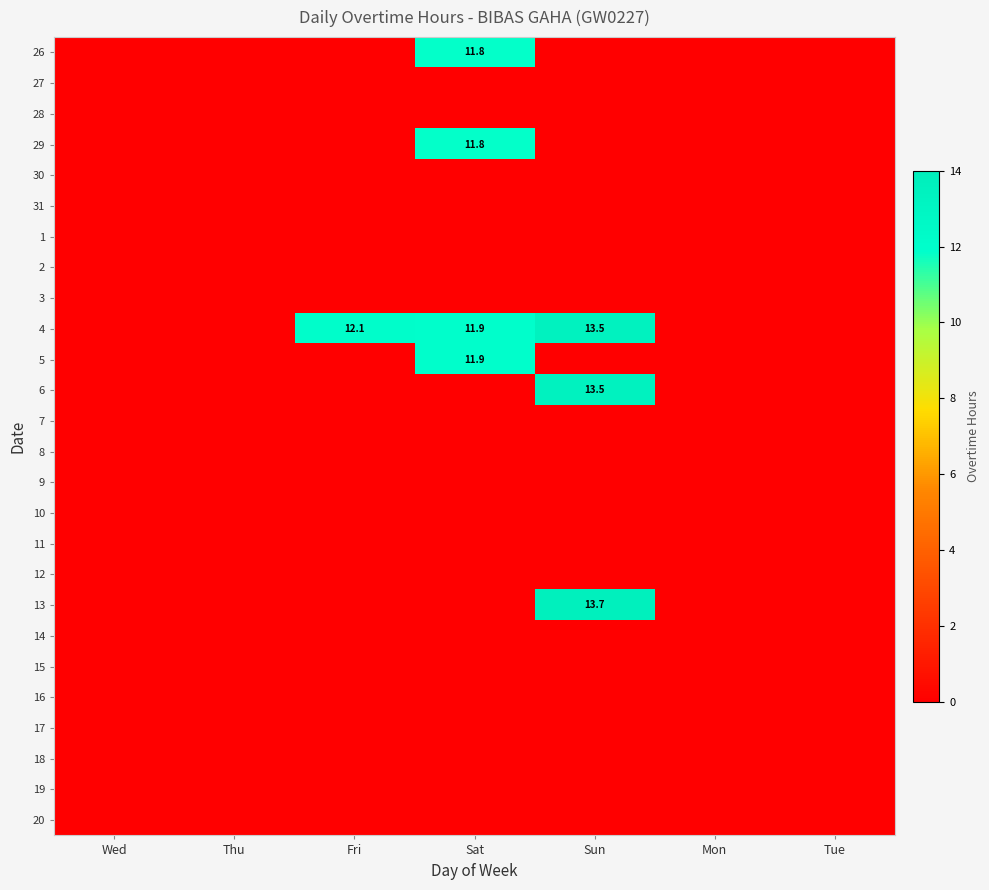

True or false: 29 has a value of 16.9 at Sat.

False